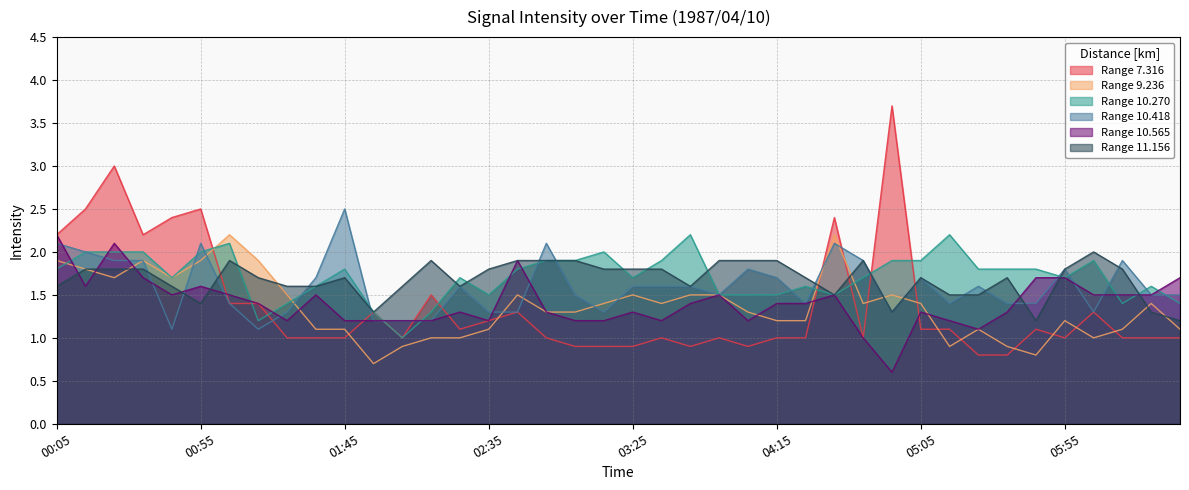

What is the difference between the highest and lowest values at 02:55?

1.1